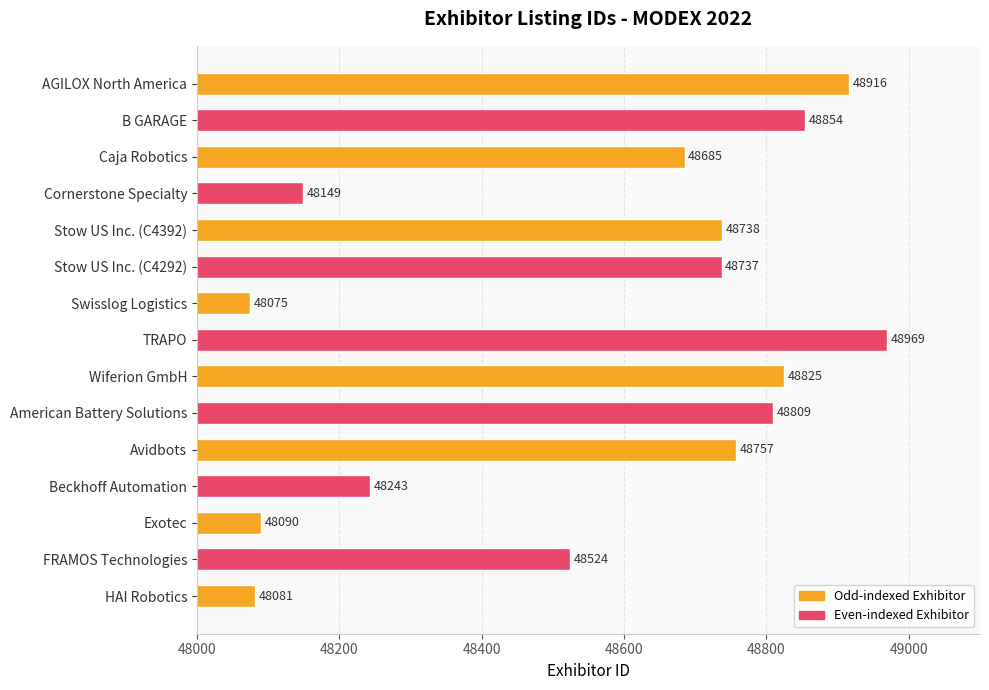

What is the average value?

48563